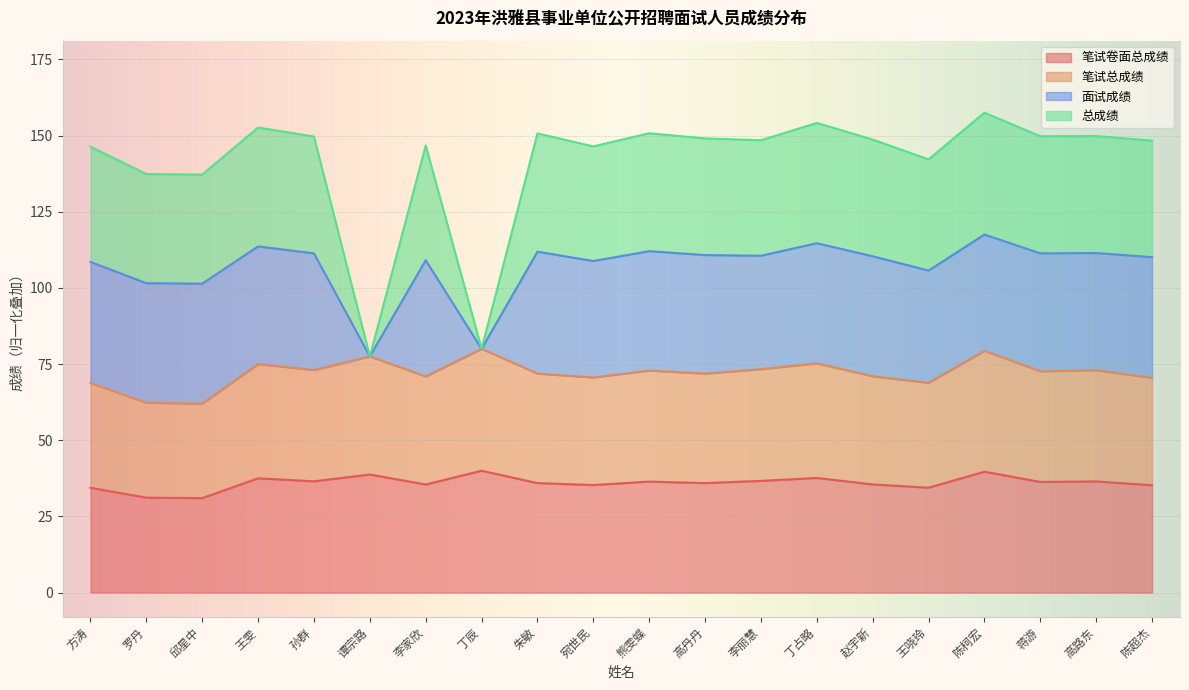

What is the difference between the 笔试总成绩 values at 高丹丹 and 赵宇新?

0.4